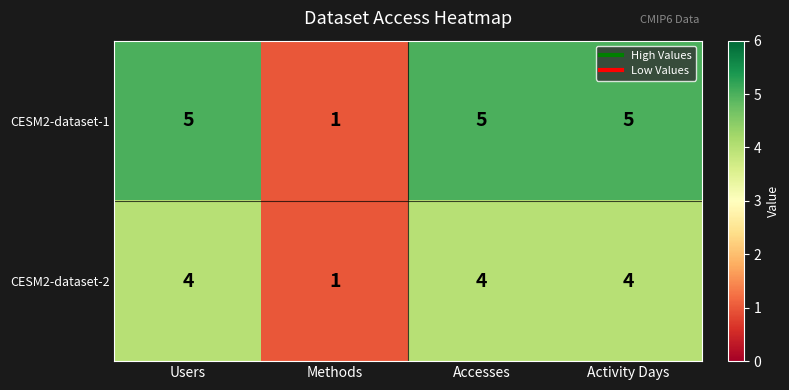

Rank the series by their average value, from lowest to highest.

CESM2-dataset-2, CESM2-dataset-1